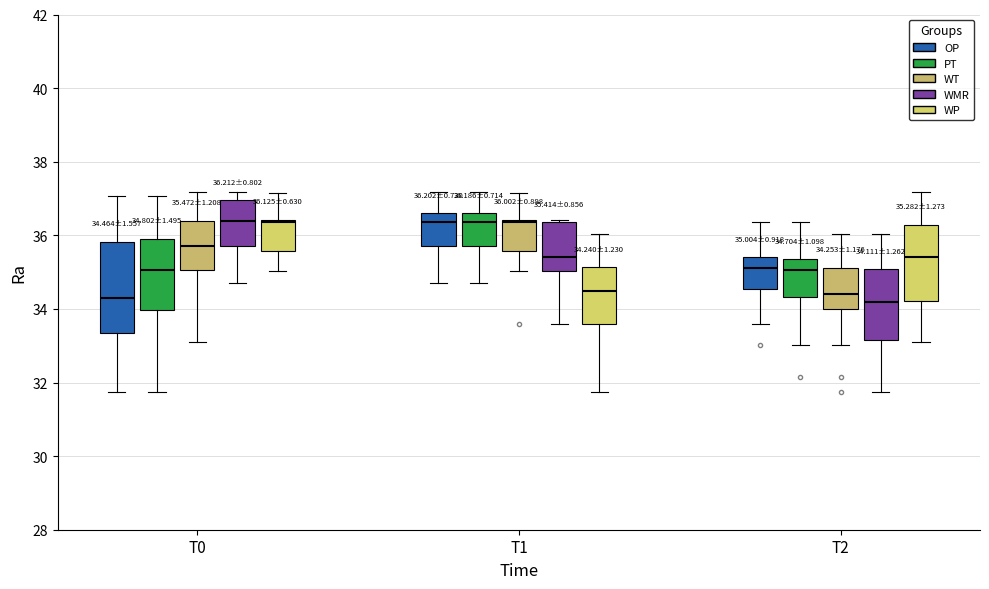

Comparing the boxes themselves (not the whiskers), which one is the tallest?

T0 (OP)